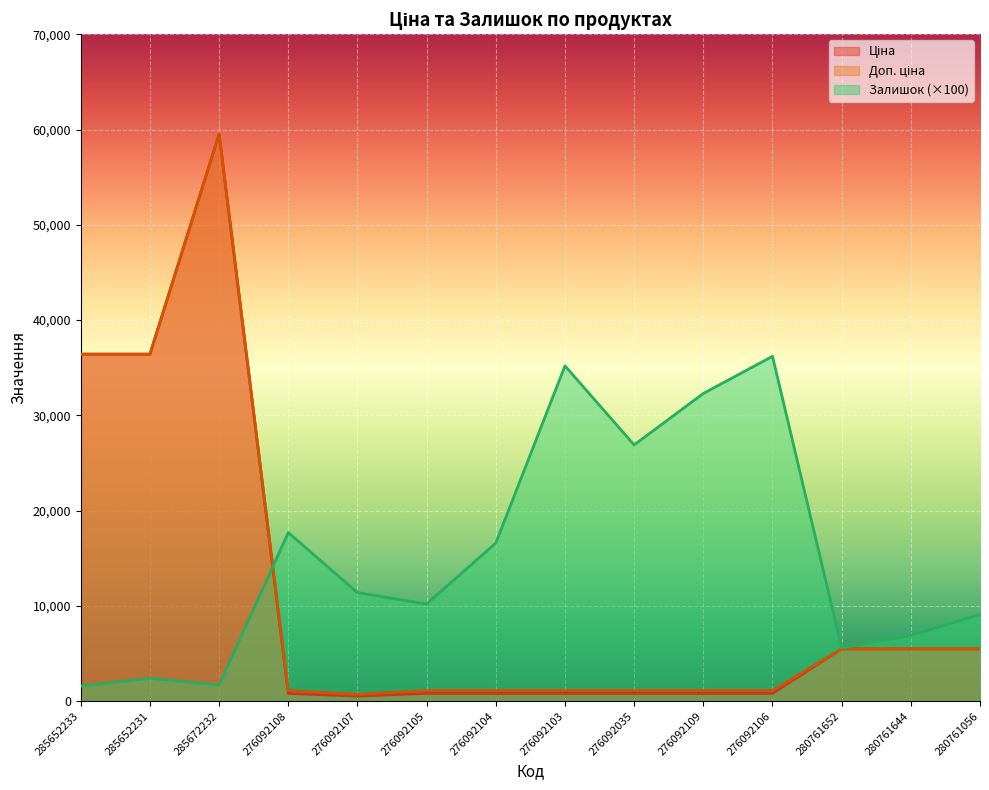

True or false: Залишок has more than 2 interior local peaks.

True